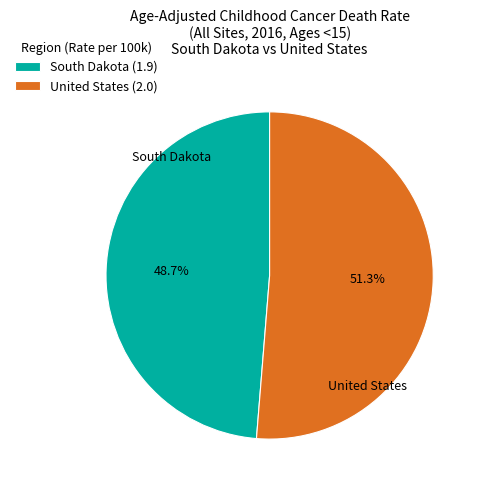

Is the sum of South Dakota and United States greater than half?

Yes